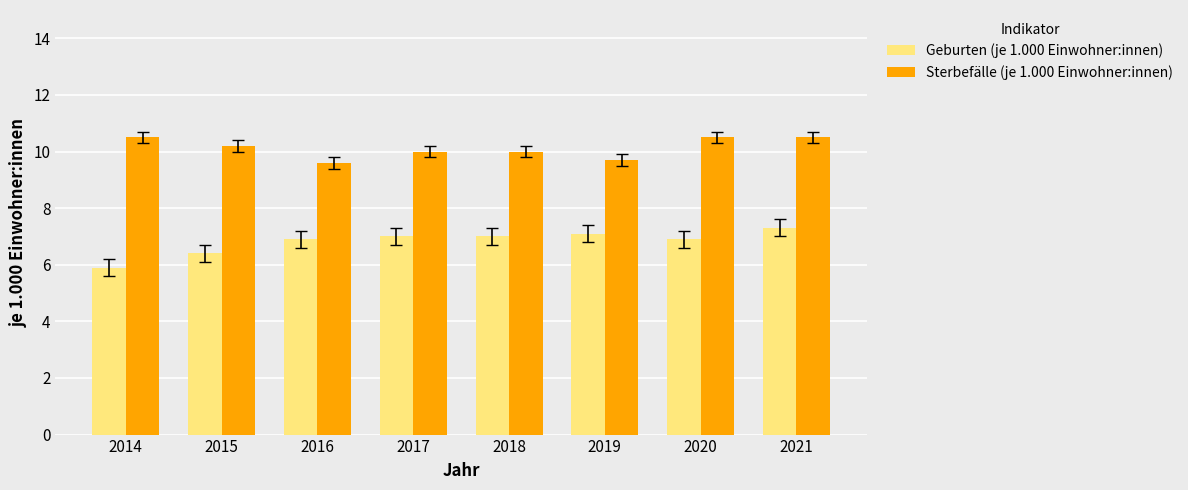

How many series are shown in this chart?

2